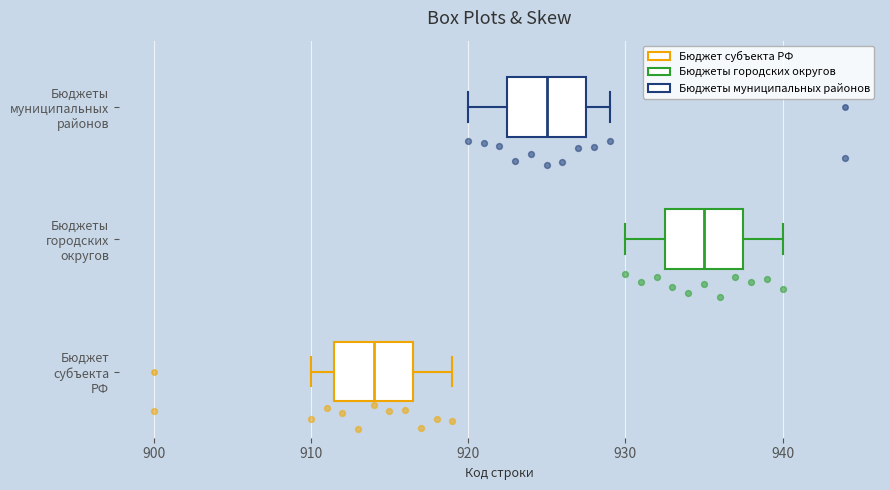

Which box's median line is the furthest to the right?

Бюджеты городских округов